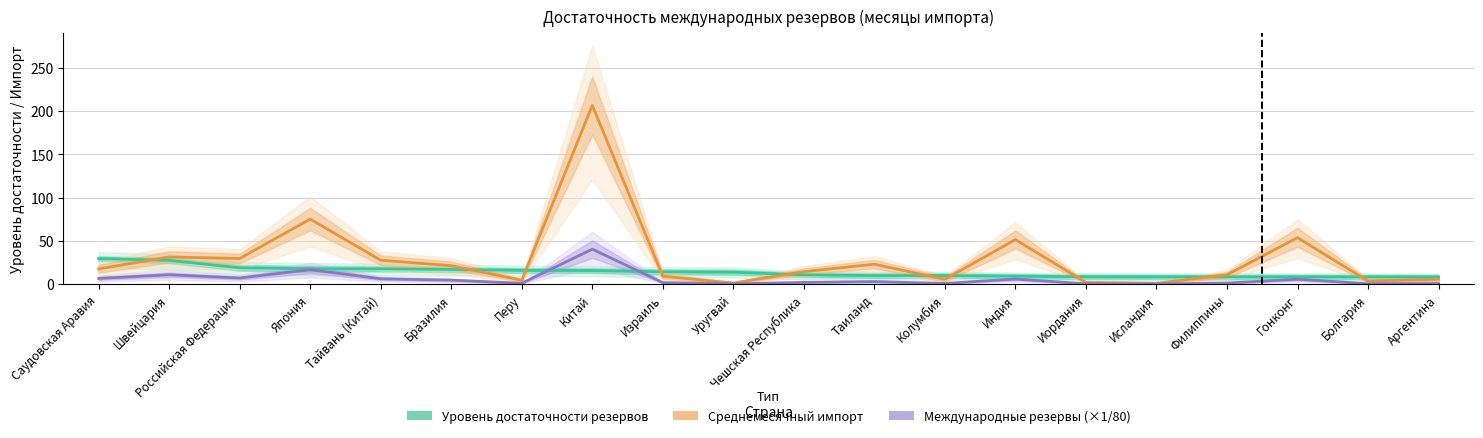

What is the label of the 8th point from the right?

Колумбия